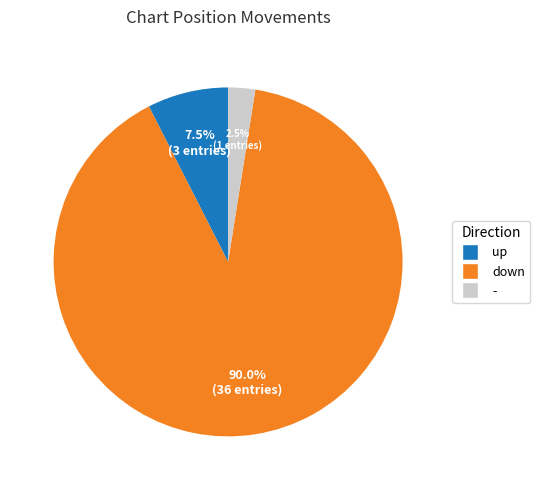

How many segments does this pie chart have?

3